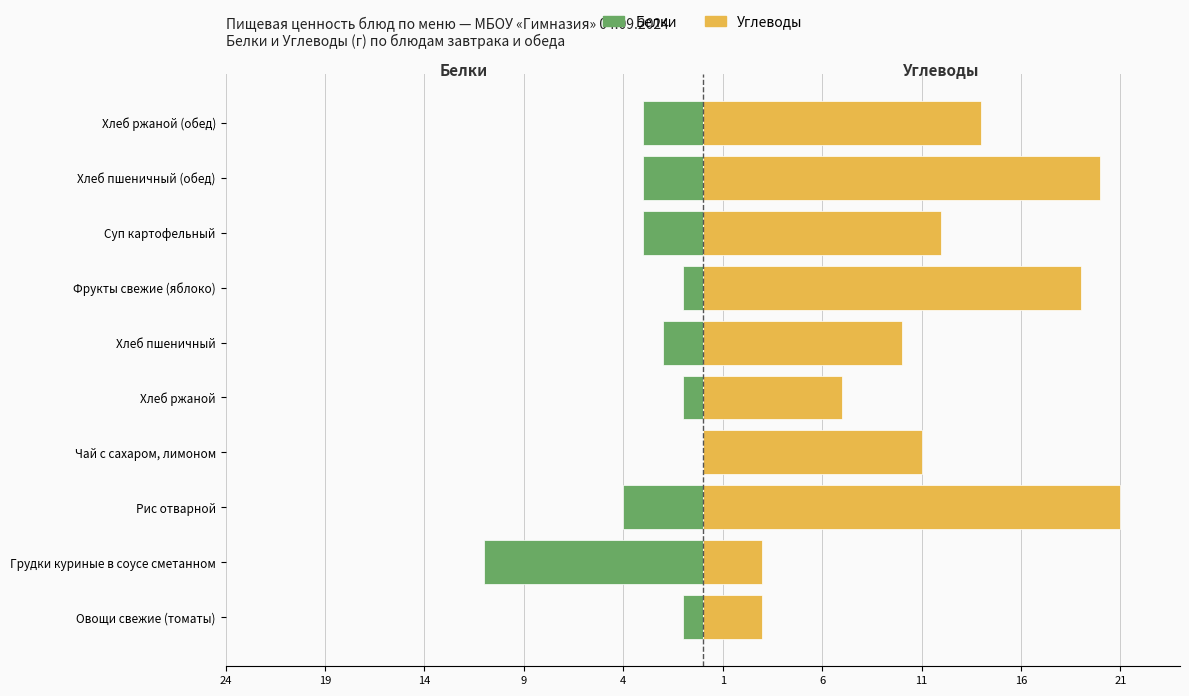

Which series has the widest spread of values?

Углеводы